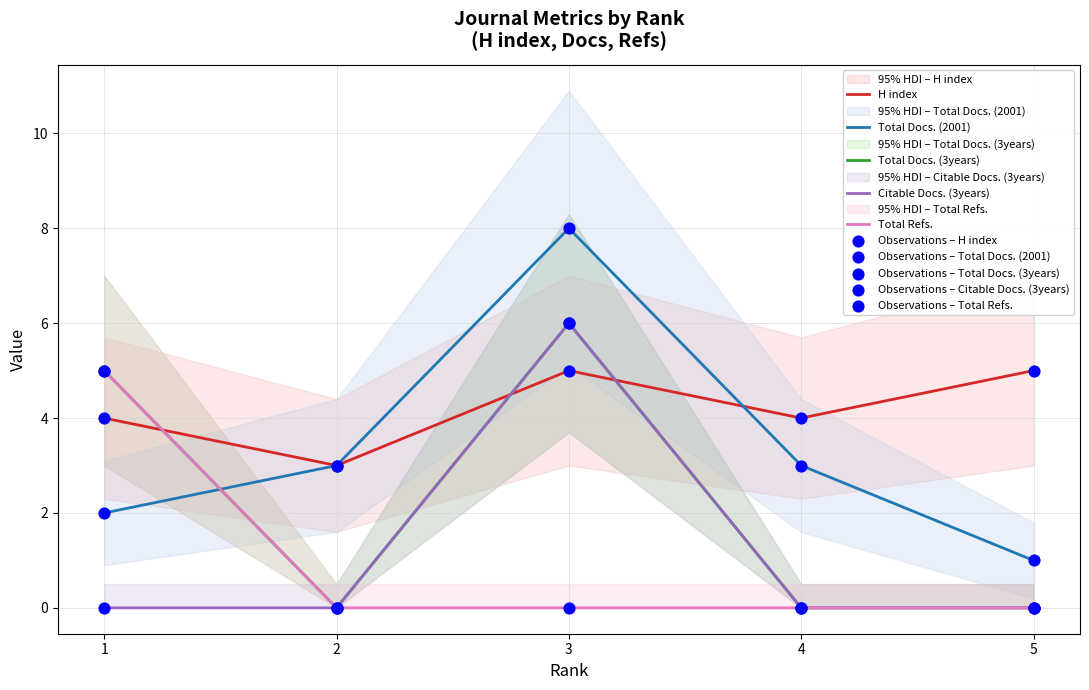

What are all the series names shown in the legend?

H index, Total Docs. (2001), Total Docs. (3years), Citable Docs. (3years), Total Refs.